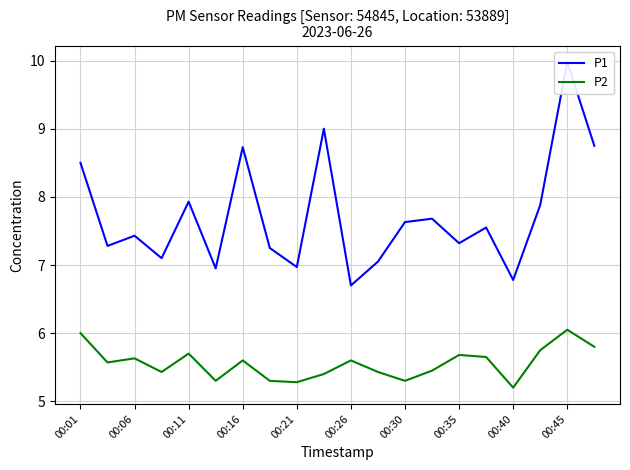

The P2 series shows 5.7 at 00:35. True or false?

True